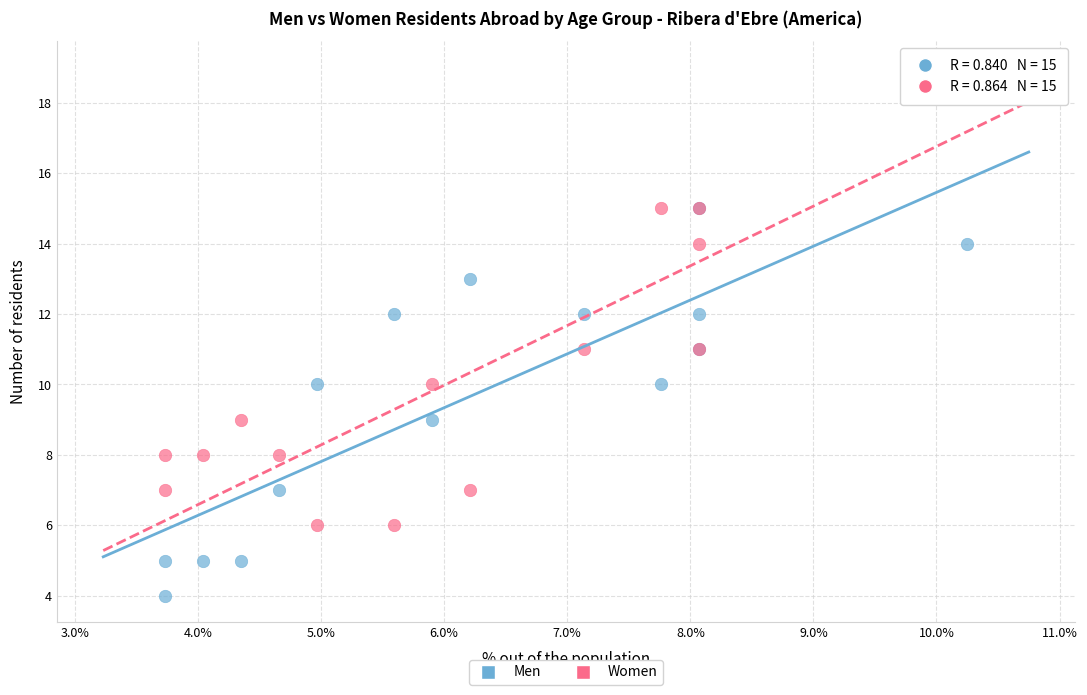

What are all the series names shown in the legend?

Men, Women